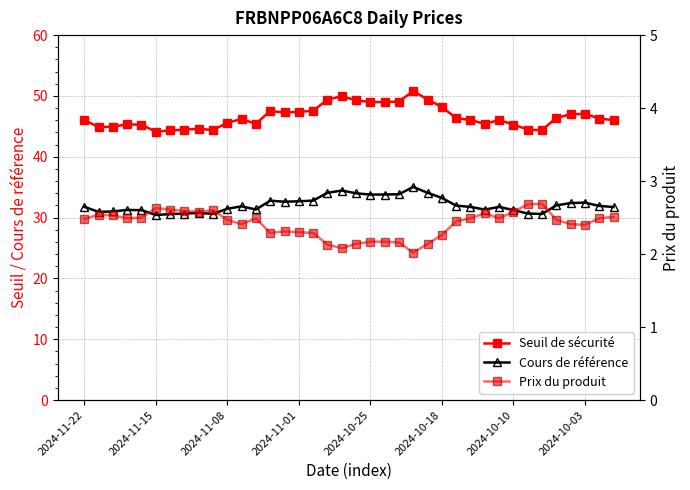

Count the number of data series in this chart.

3